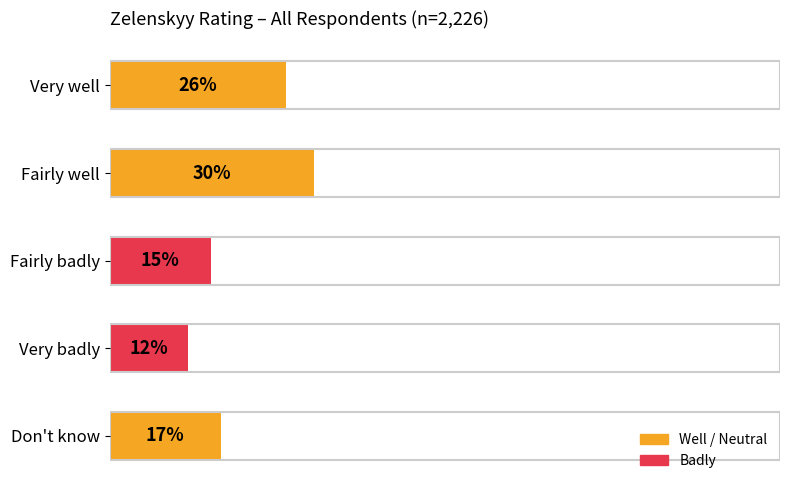

What is the sum of the values at Very badly and Fairly well?

0.4